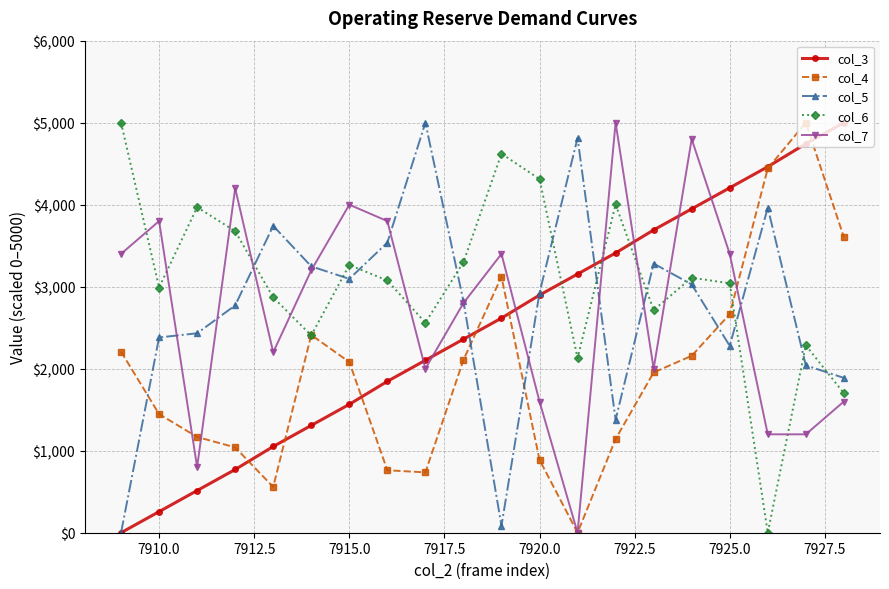

True or false: col_7 has more than 2 points higher than both neighbors.

True